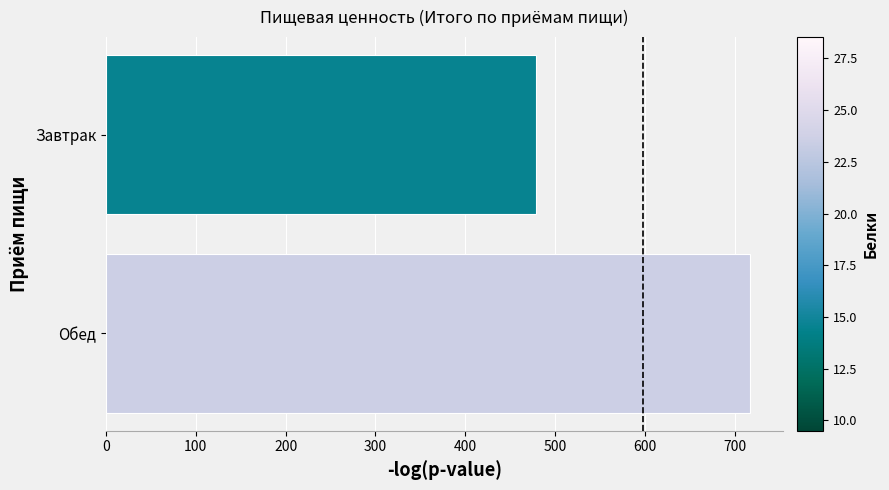

What is the sum of all values?

1196.6